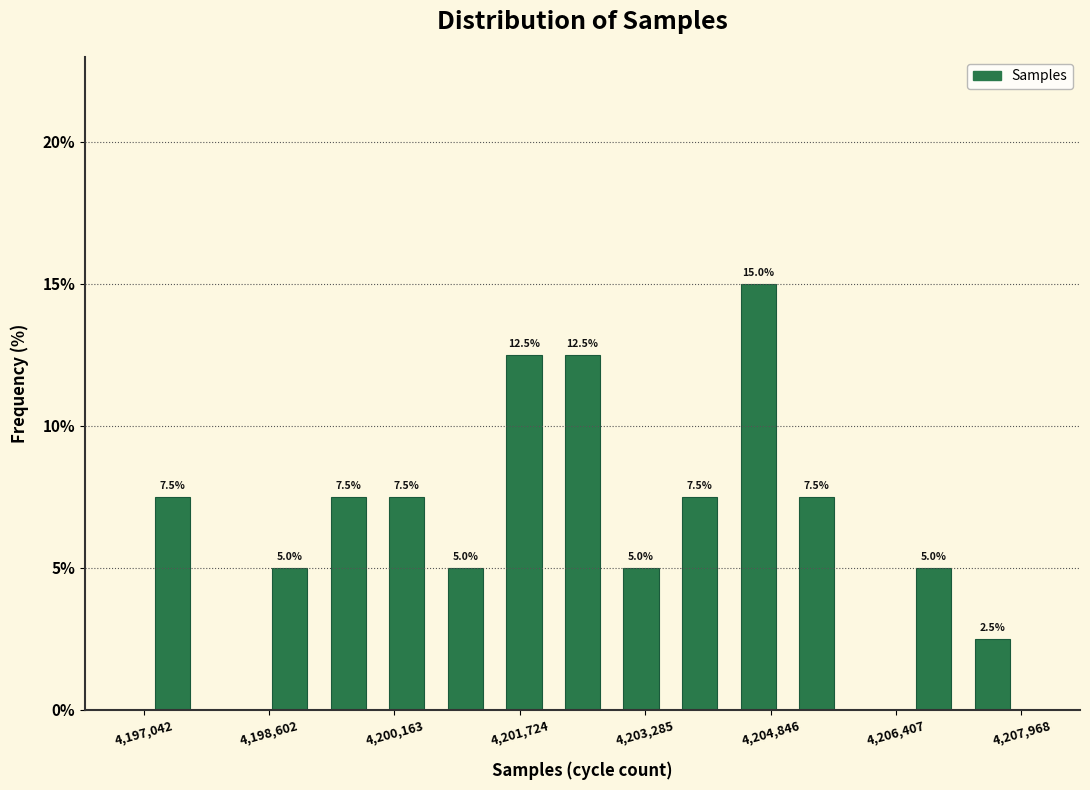

Around what value on the x-axis is the tallest bar? Give the approximate position of its centre, as read against the axis.

4204600